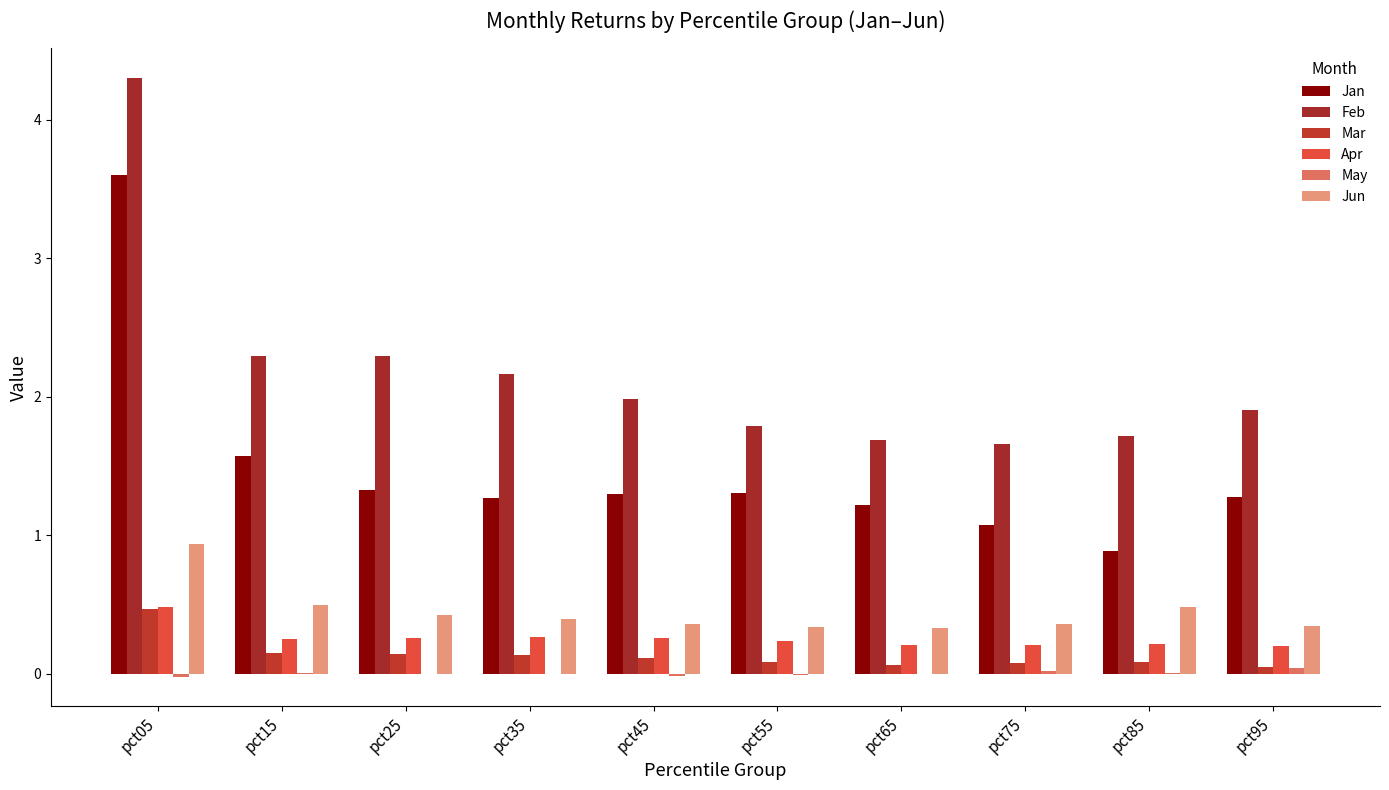

The Jun series shows 0.5 at pct75. True or false?

False